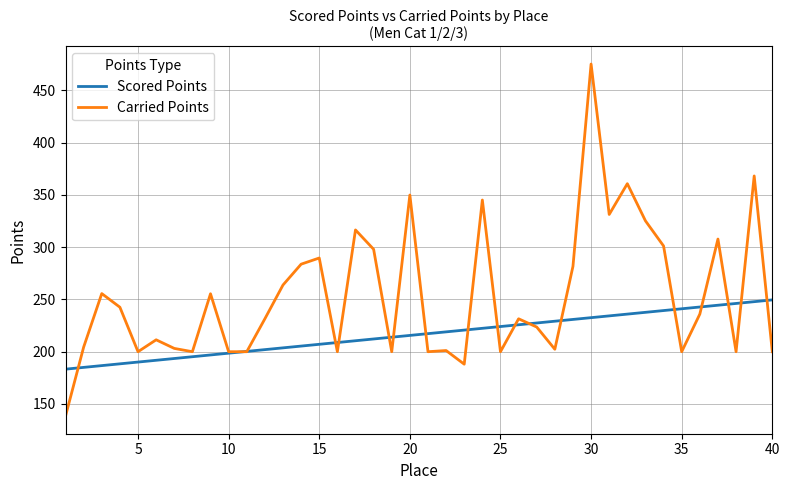

Which series has the largest total across all categories?

Carried Points